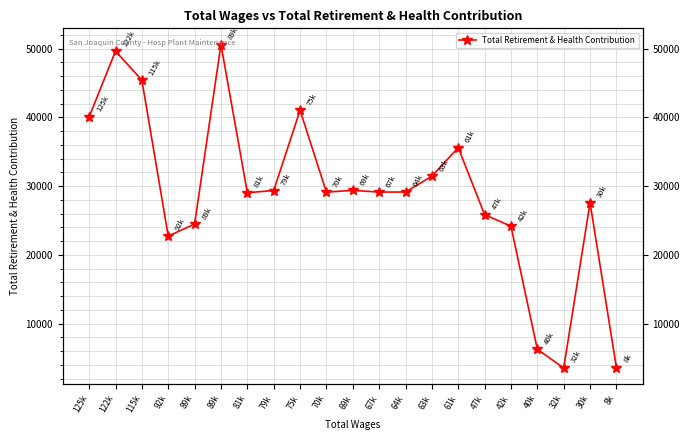

What is the value of the 19th point from the left?

3562